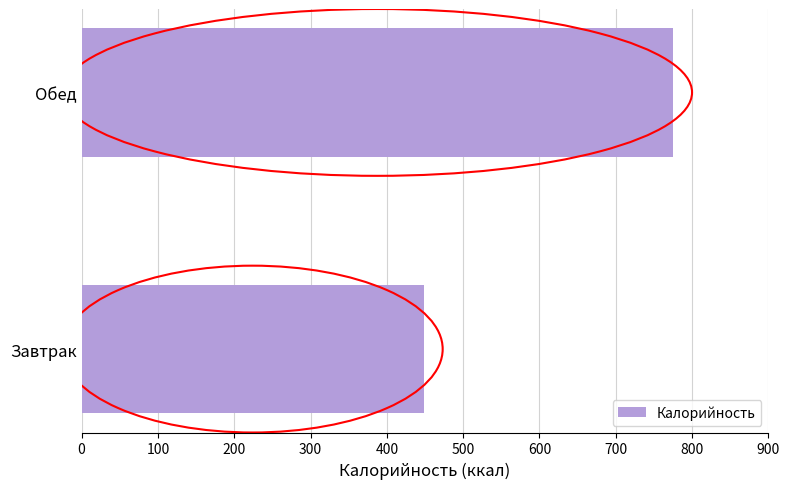

What is the average value?

611.6